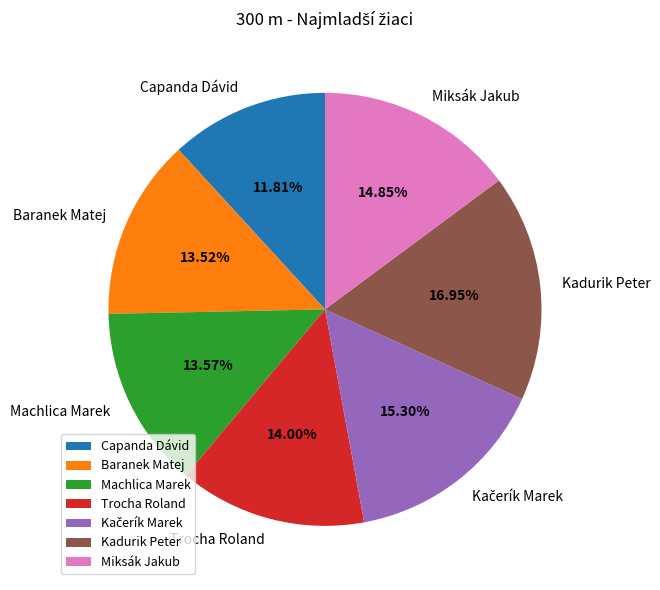

What is the ratio of the value at Capanda Dávid to the value at Trocha Roland?

0.8